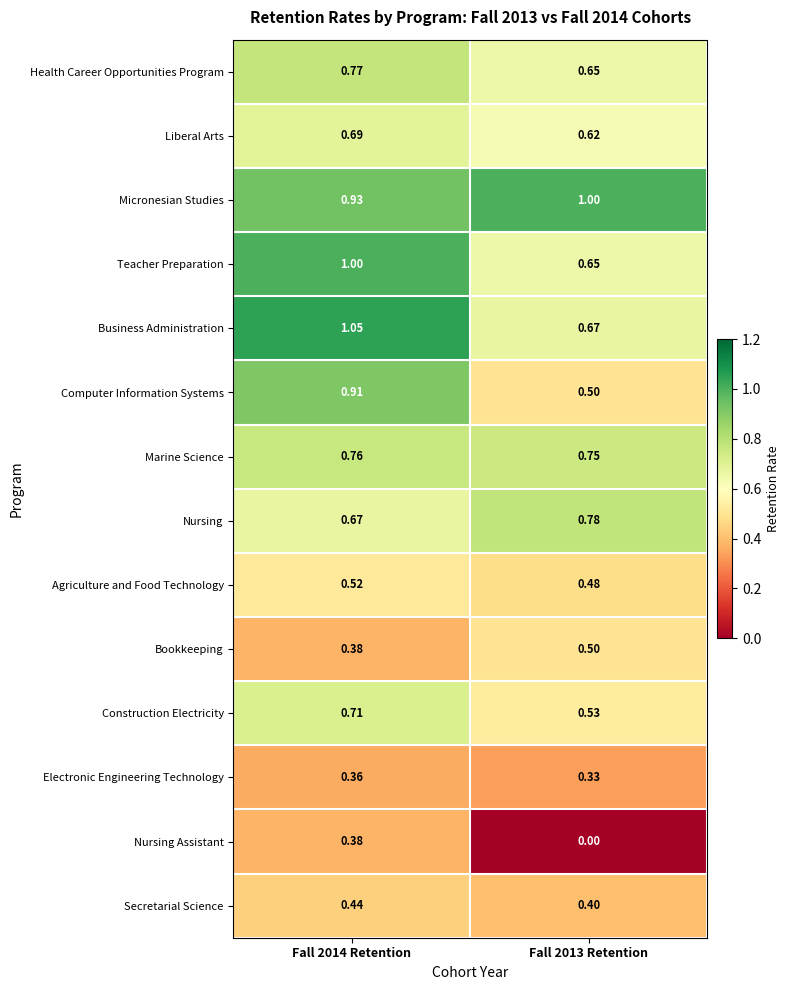

Is the value of Marine Science at Fall 2013 Retention greater than the value of Secretarial Science at Fall 2013 Retention?

Yes